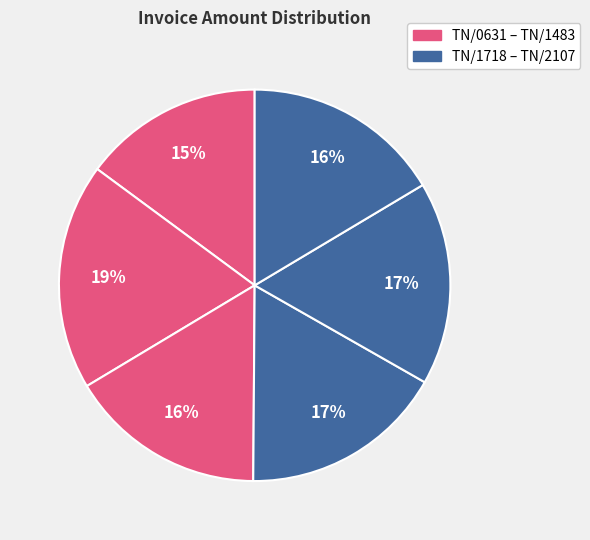

Count the number of slices in the pie.

6